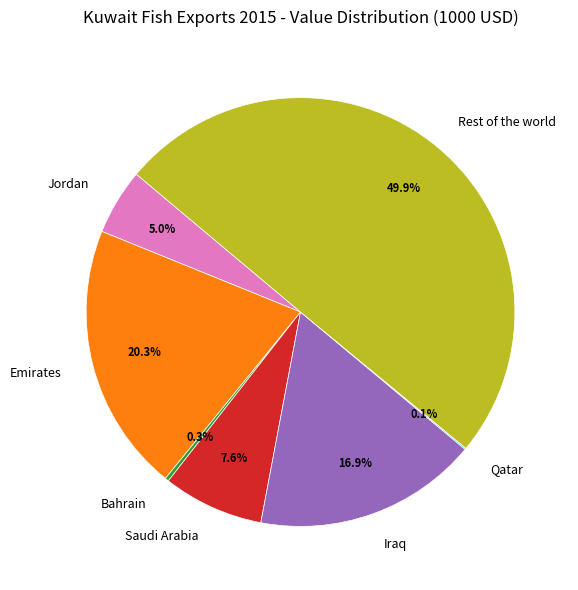

Does Iraq represent more than half of the total?

No